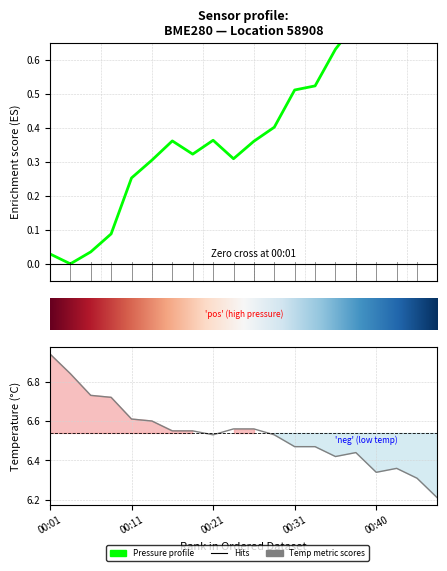

How many values in pressure are above zero?

19